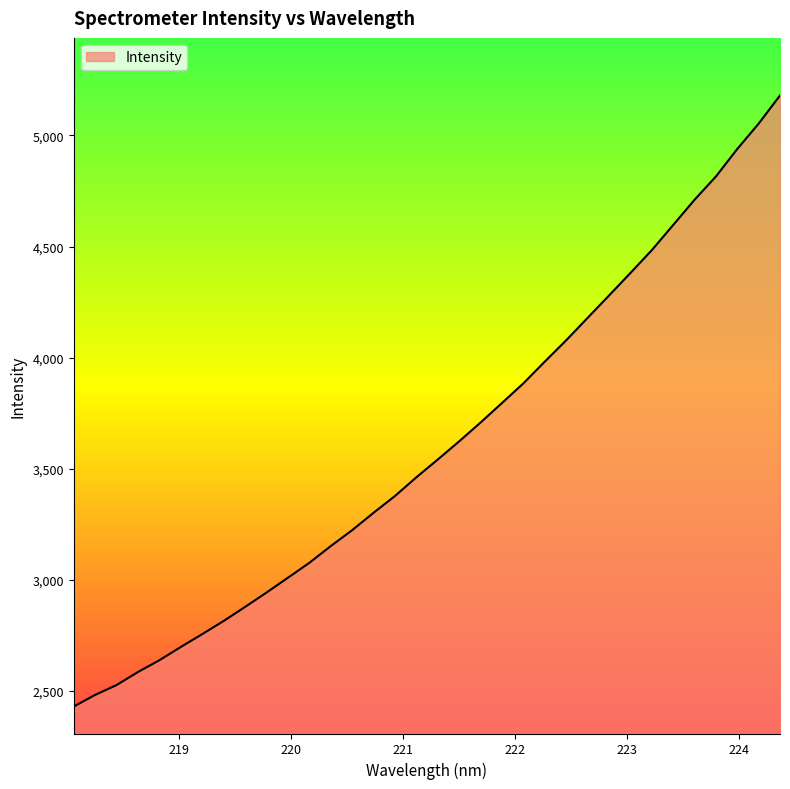

What is the minimum value shown in the chart?

2430.7